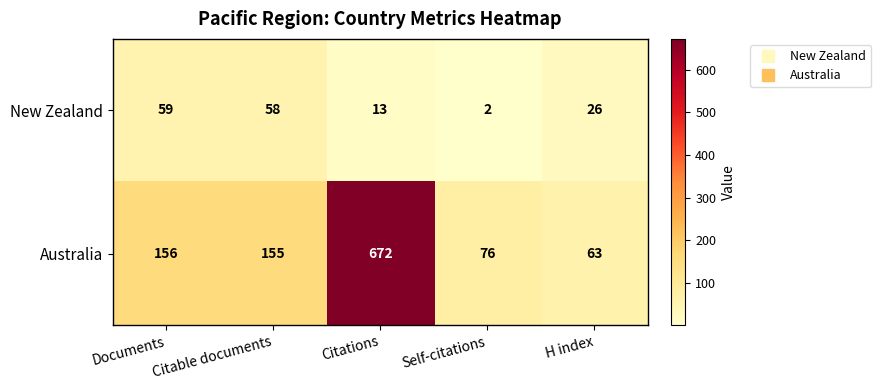

The value of Australia at Citable documents is 155. True or false?

True